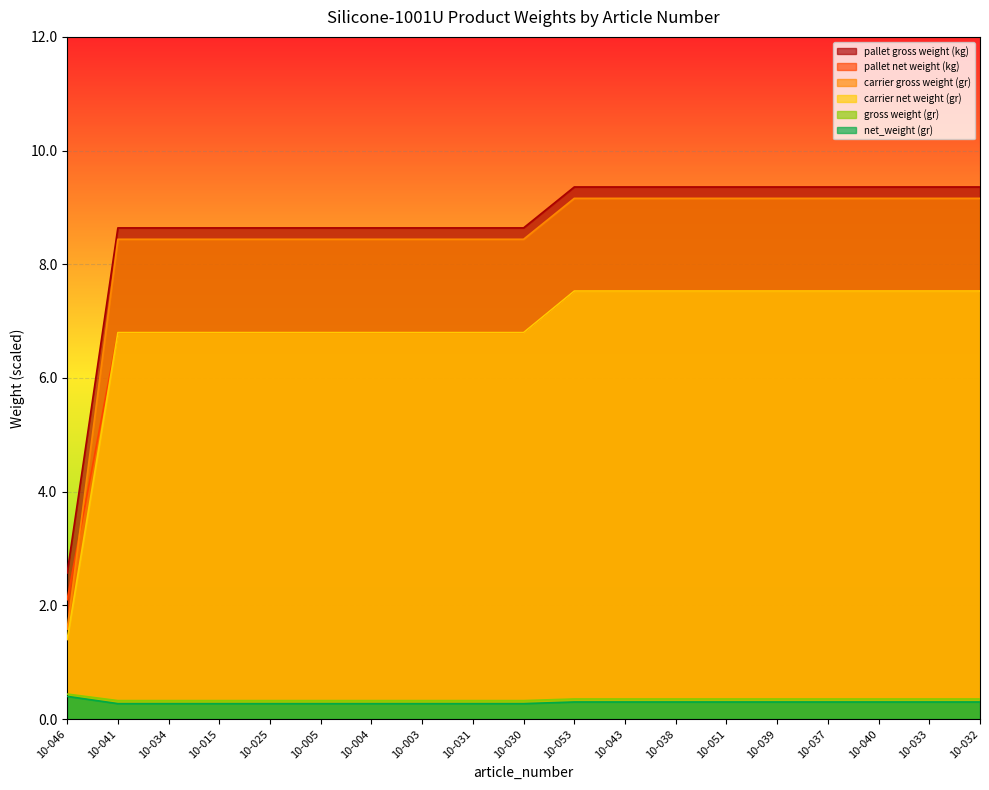

What is the greatest value displayed?

9.4